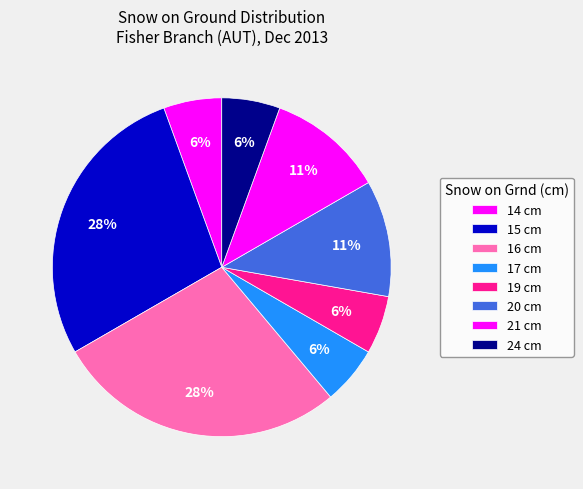

How many segments does this pie chart have?

8